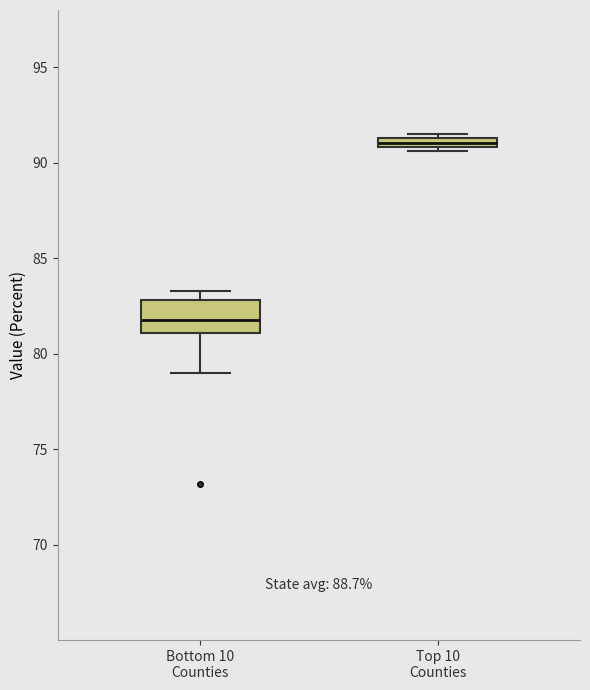

Where is the upper edge of the box for Top 10 Counties on the y-axis? The values are not printed on the chart, so give them approximately, as read against the axis.

91.5